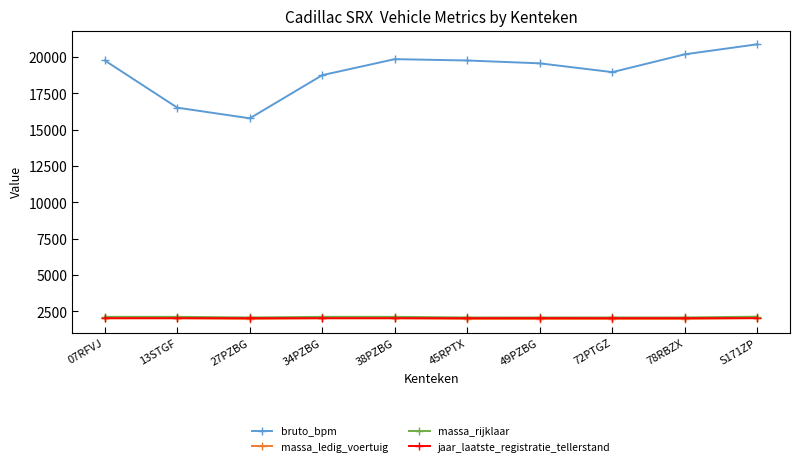

What is the value of the jaar_laatste_registratie_tellerstand point at the 10th from the left?

2024